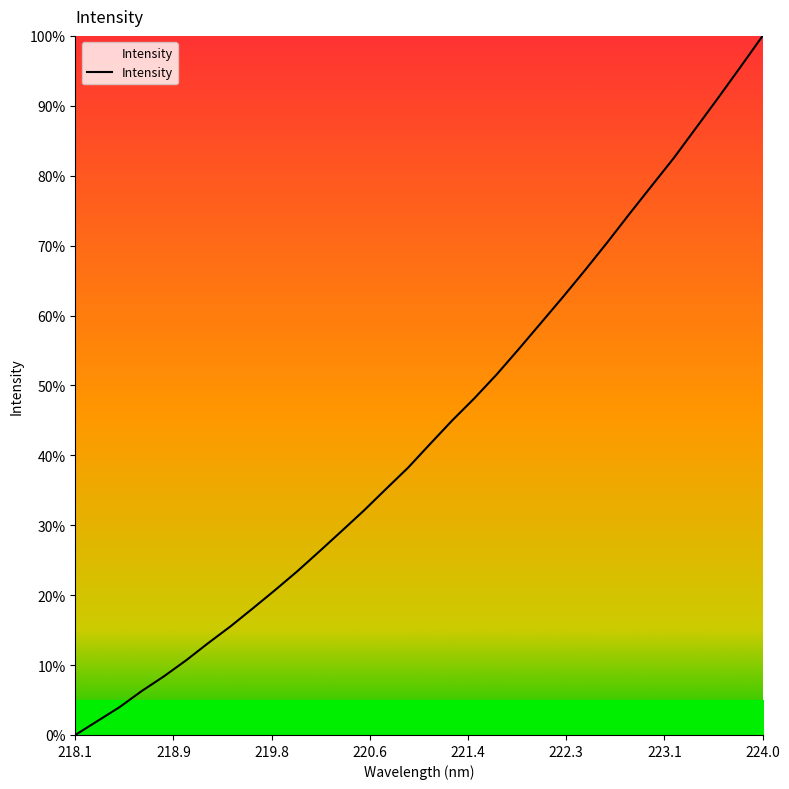

What is the value of the 21st point from the left?

2231.6